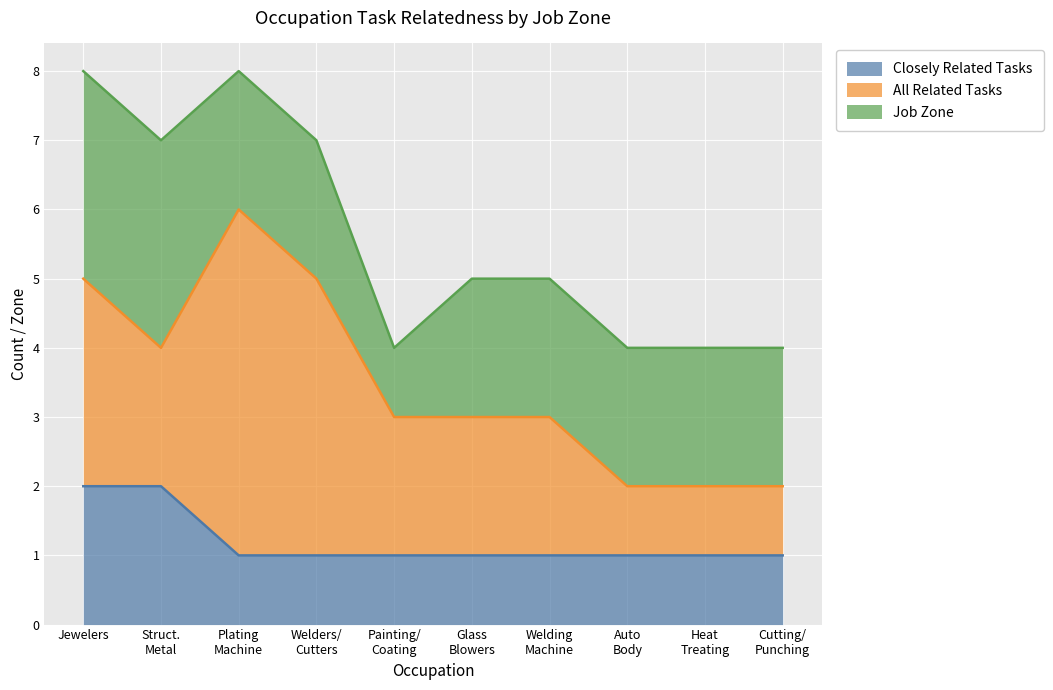

List the series in order of their peak value, lowest first.

Closely Related Tasks, Job Zone, All Related Tasks